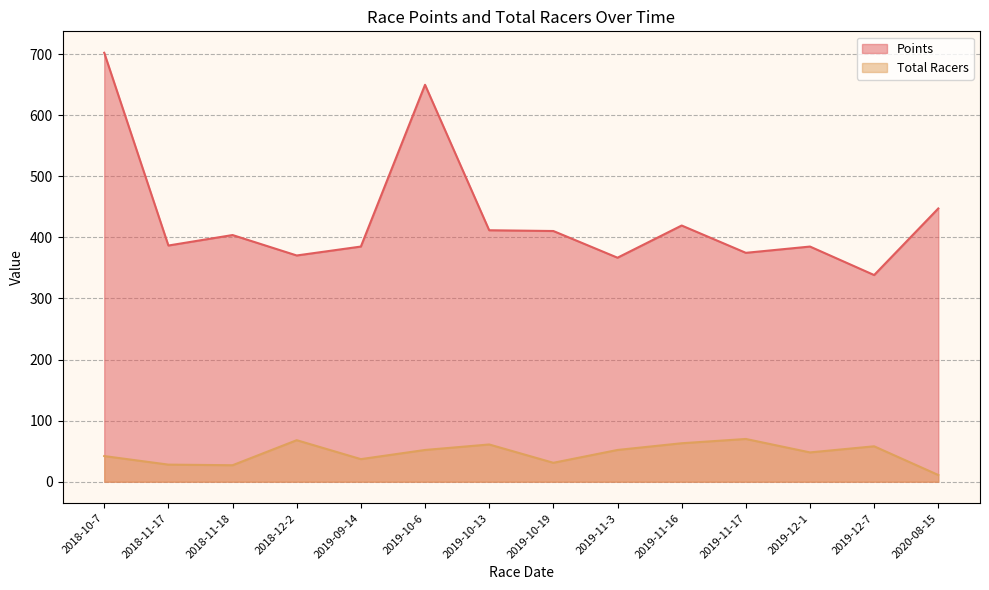

What are all the series names shown in the legend?

Points, Total Racers